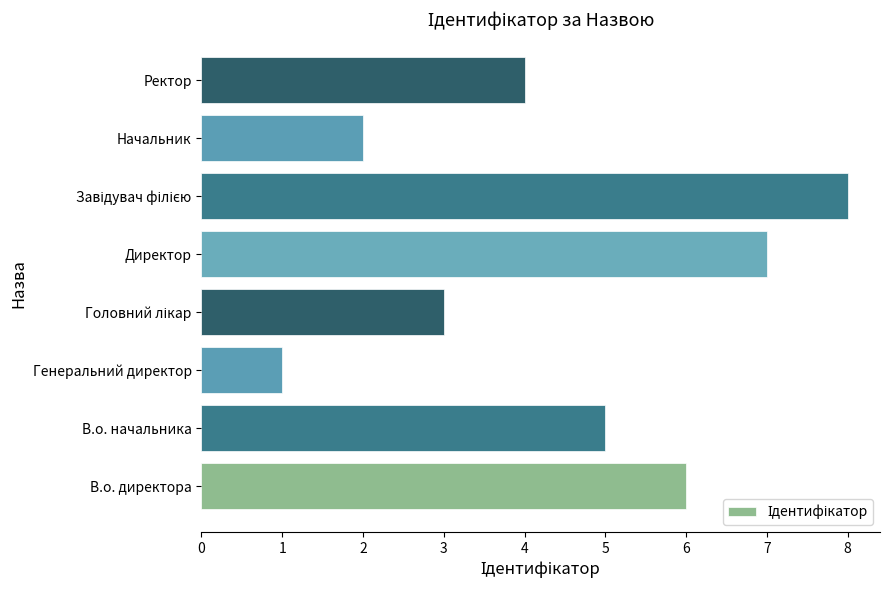

At which label is the value closest to 4?

Ректор